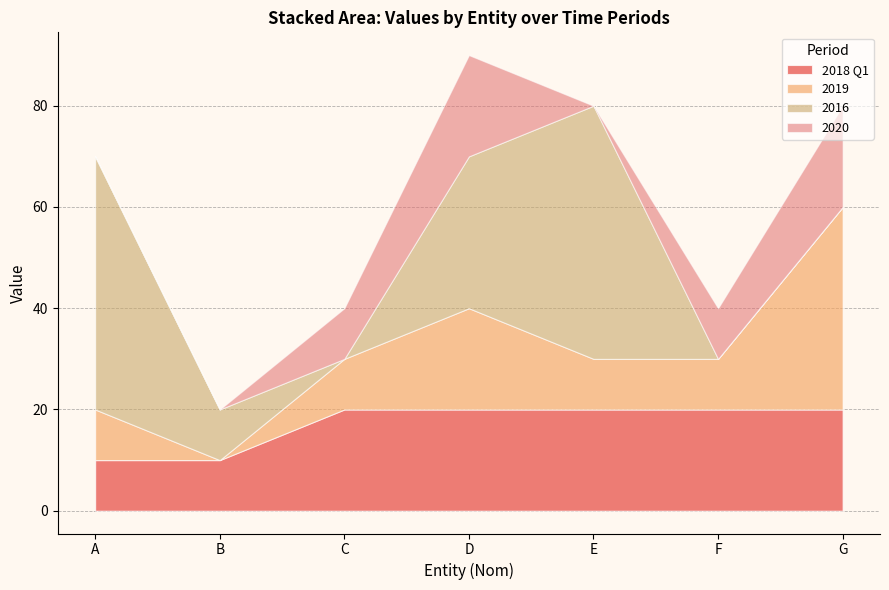

At how many categories does at least one series exceed 30?

3